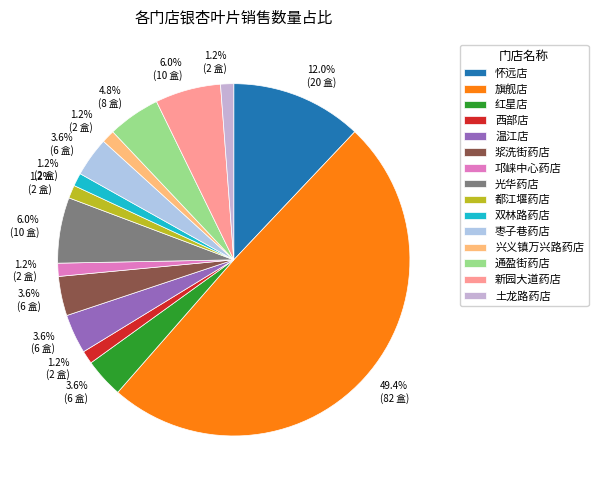

To the nearest percent, what percentage of the pie is 土龙路药店?

1%